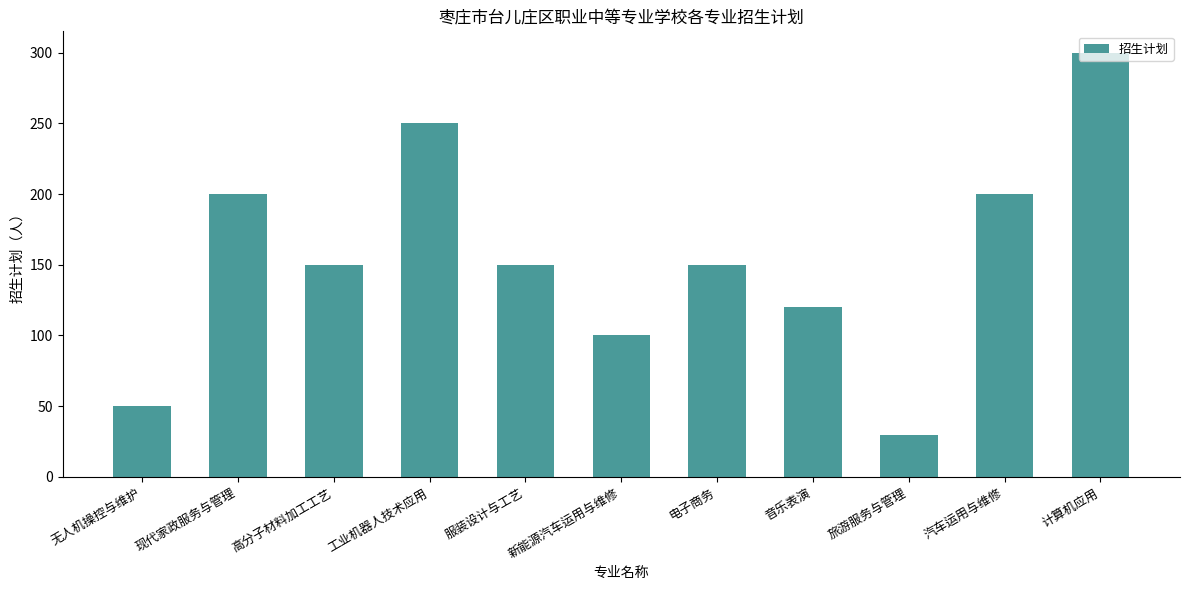

Reading left to right, list all the values displayed in this chart.

50	200	150	250	150	100	150	120	30	200	300